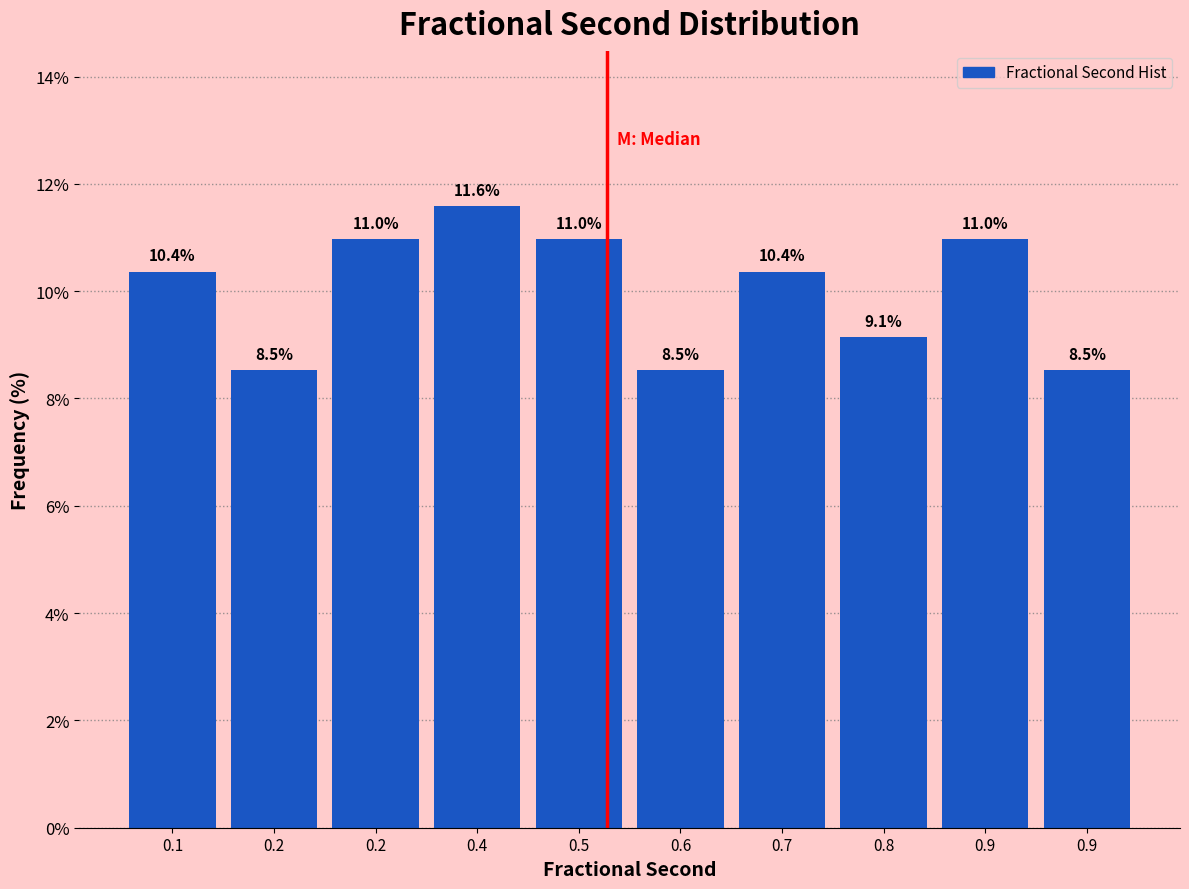

Does the chart contain any negative values?

No